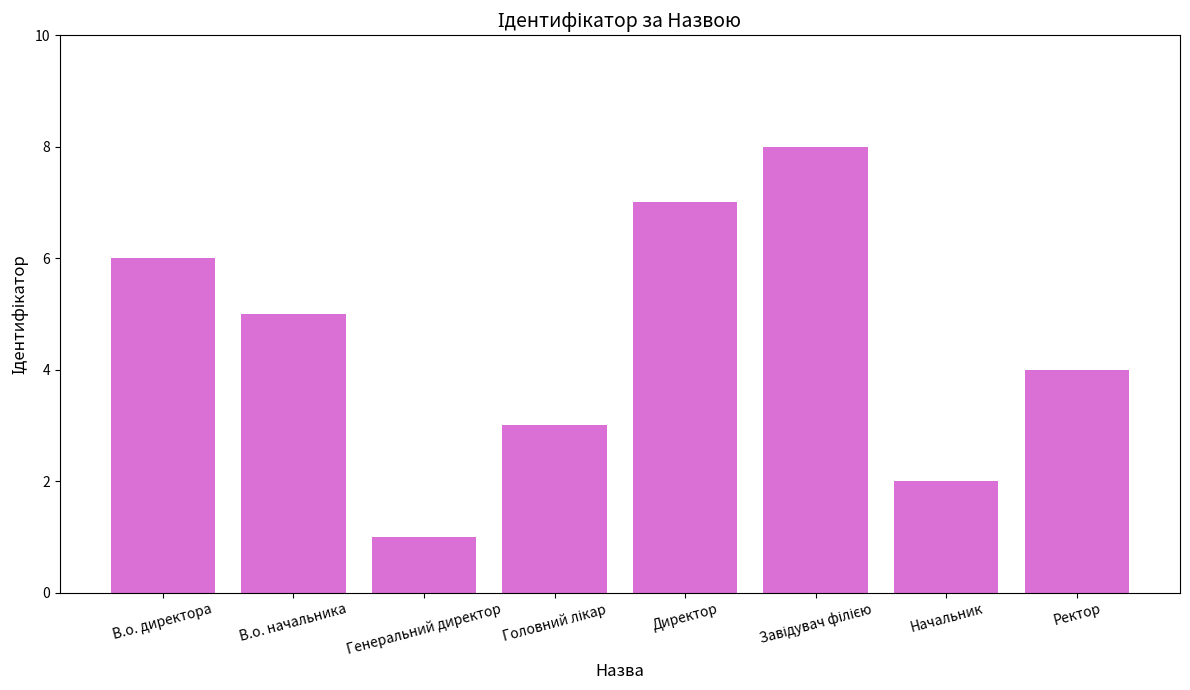

Which label corresponds to the smallest value in the chart?

Генеральний директор